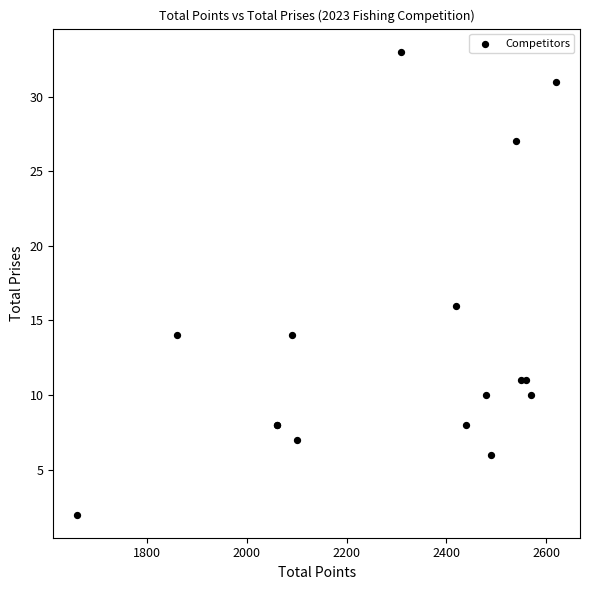

What Y value in the scatter plot is closest to 17?

16